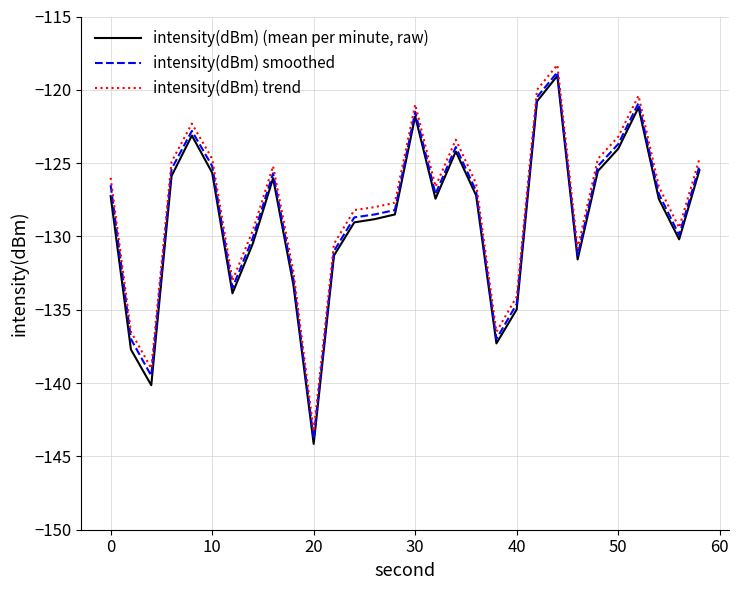

True or false: intensity(dBm) trend and intensity(dBm) (mean per minute, raw) intersect in this chart.

False